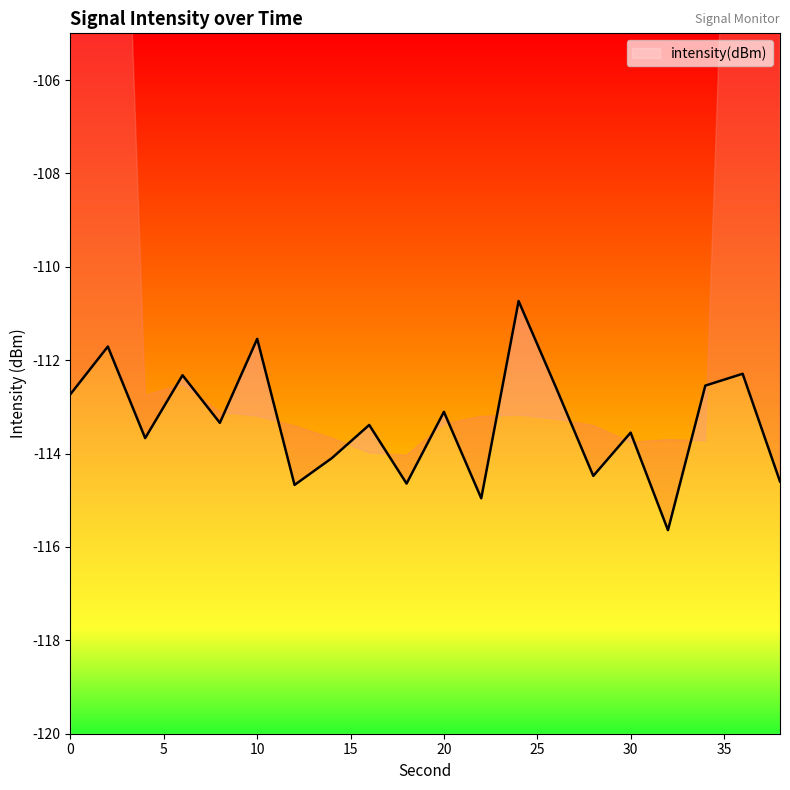

What is the value of the 14th point from the left?

-112.6